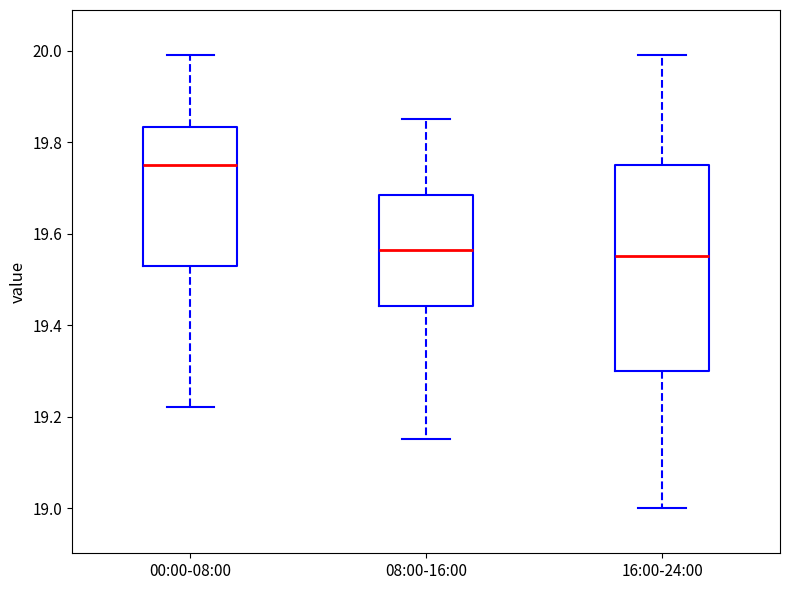

Where does the lower whisker of the box for 16:00-24:00 end on the y-axis? The values are not printed on the chart, so give them approximately, as read against the axis.

19.00